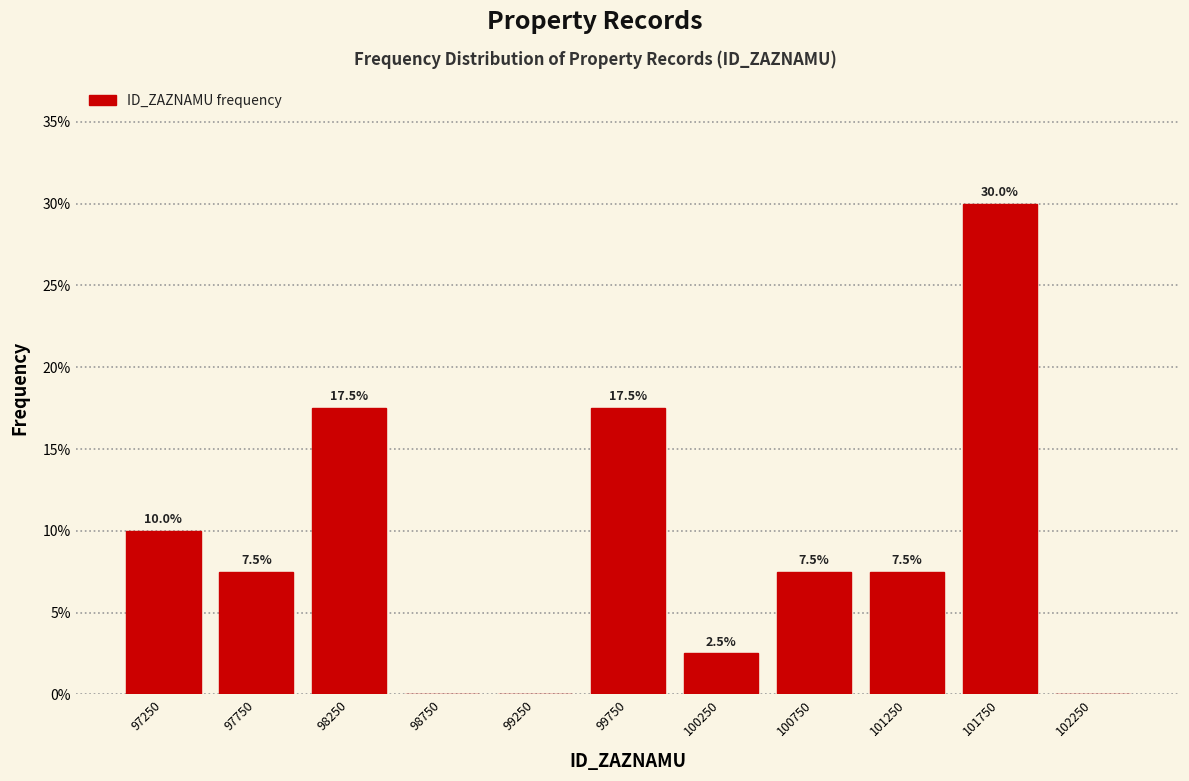

Reading right to left, list all the values displayed in this chart.

102250=0.0	101750=30.0	101250=7.5	100750=7.5	100250=2.5	99750=17.5	99250=0.0	98750=0.0	98250=17.5	97750=7.5	97250=10.0